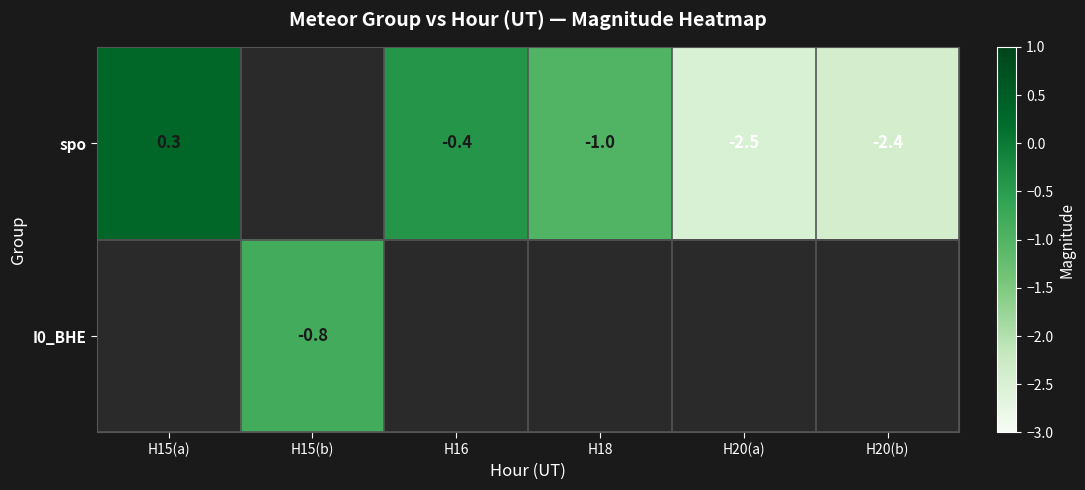

True or false: spo has a value of -1.0 at H18.

True